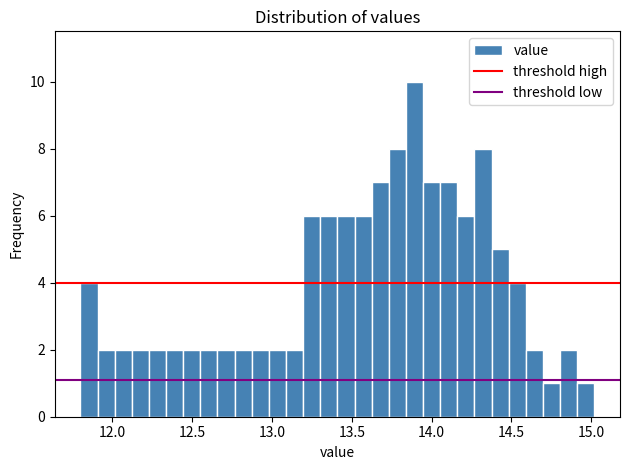

Read against the x-axis, roughly where is the centre of the tallest bar?

13.90